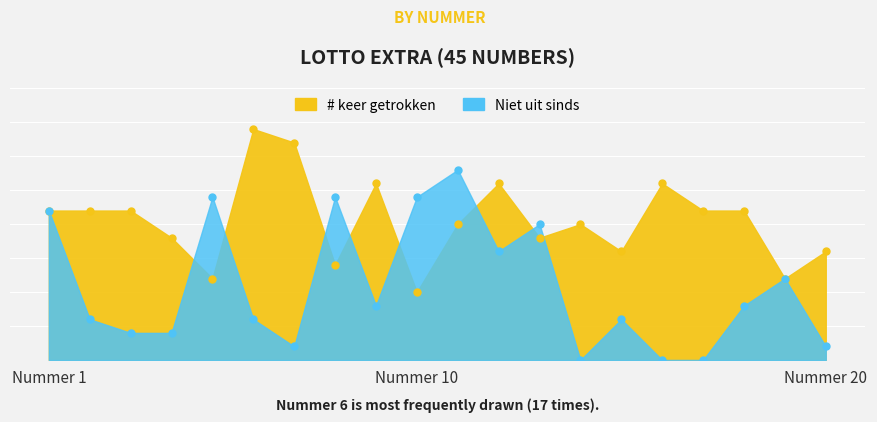

List the labels in order of # keer getrokken value, largest first.

6, 7, 9, 12, 16, 1, 2, 3, 17, 18, 11, 14, 4, 13, 15, 20, 8, 5, 19, 10